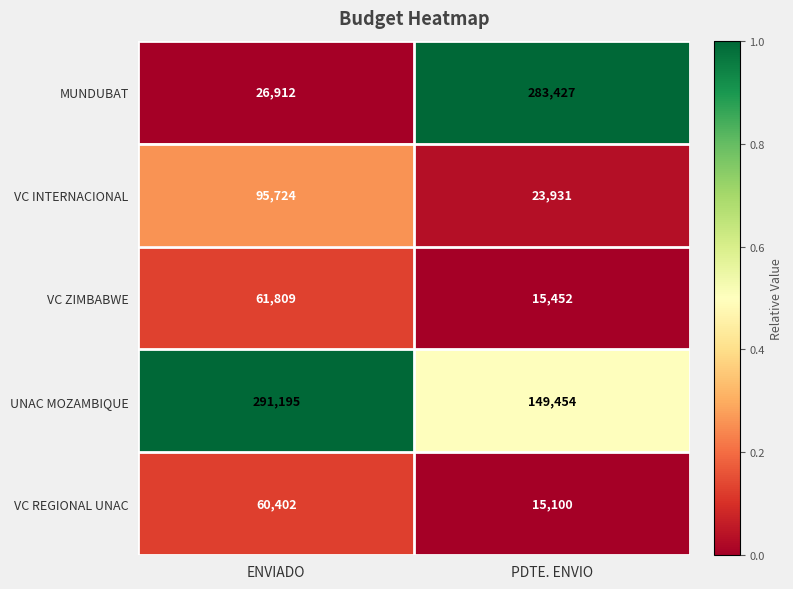

What is the difference between the maximum and minimum values in the VC REGIONAL UNAC series?

45302